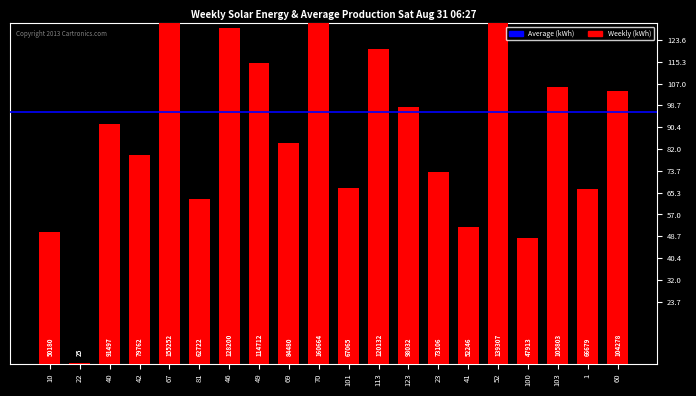

Reading left to right, transcribe all the data shown in this chart.

10=50180	22=25	40=91497	42=79762	67=155252	81=62722	46=128200	49=114712	69=84480	70=160664	101=67065	113=120132	123=98032	23=73106	41=52246	52=139307	100=47913	103=105803	1=66679	60=104278